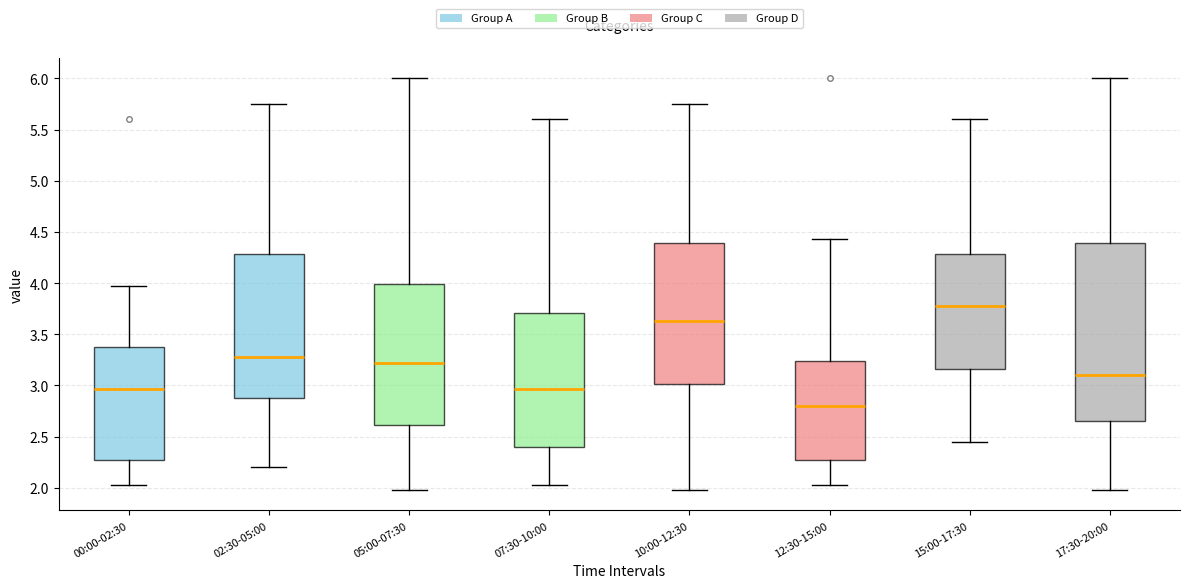

Where is the upper edge of the box for 12:30-15:00 on the y-axis? The values are not printed on the chart, so give them approximately, as read against the axis.

3.25